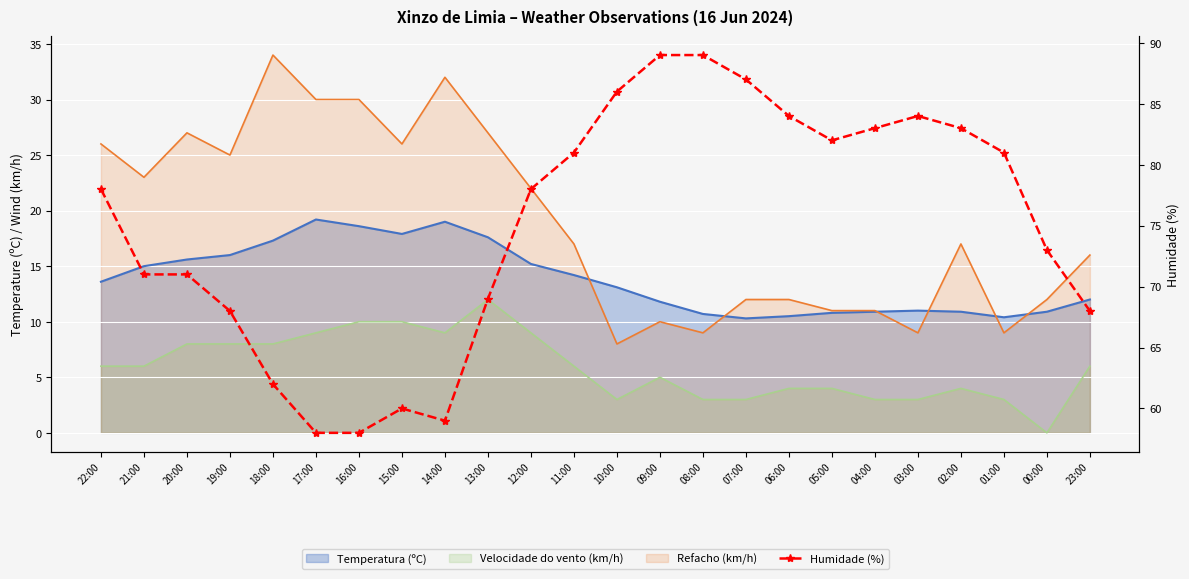

Where is the first local maximum?

15:00